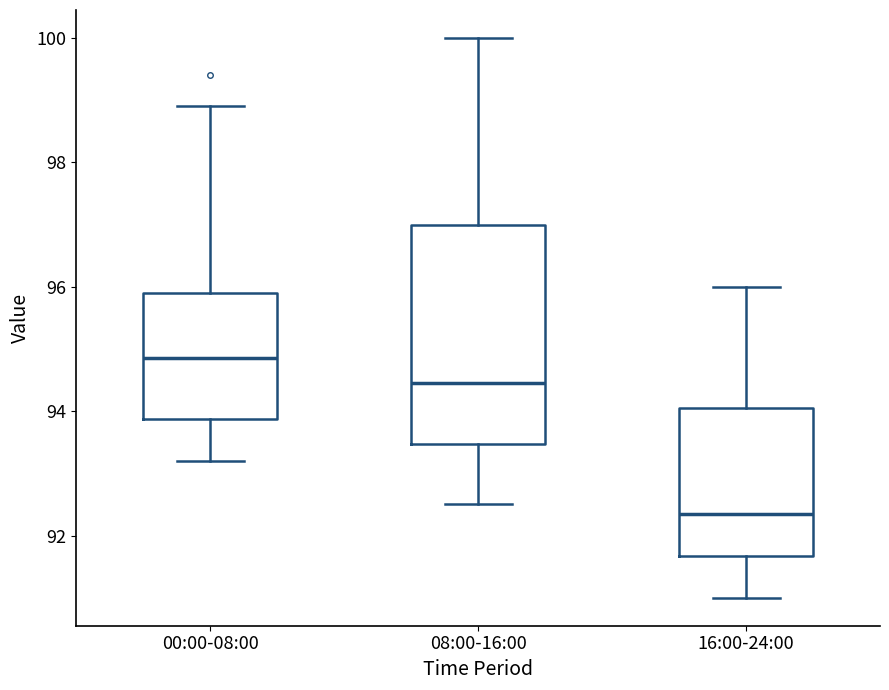

Which box is the tallest, from its lower edge to its upper edge?

08:00-16:00